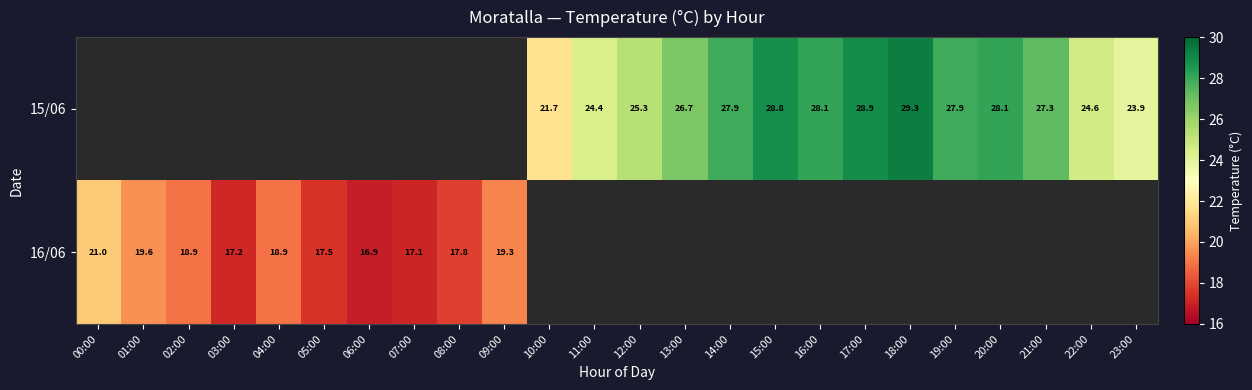

What is the sum of the 16/06 values at 00:00 and 09:00?

40.3